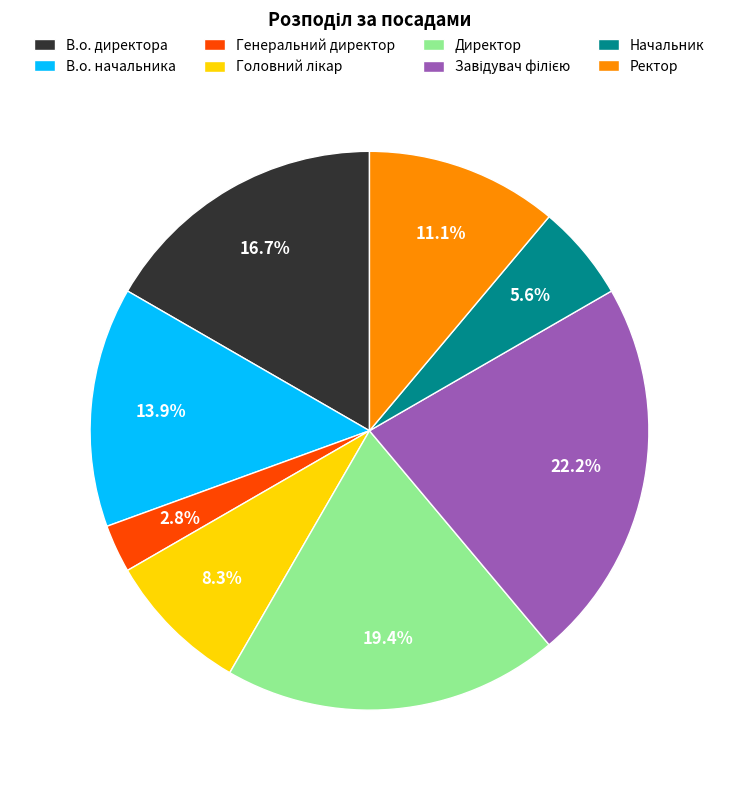

Is there a majority slice in this chart?

No